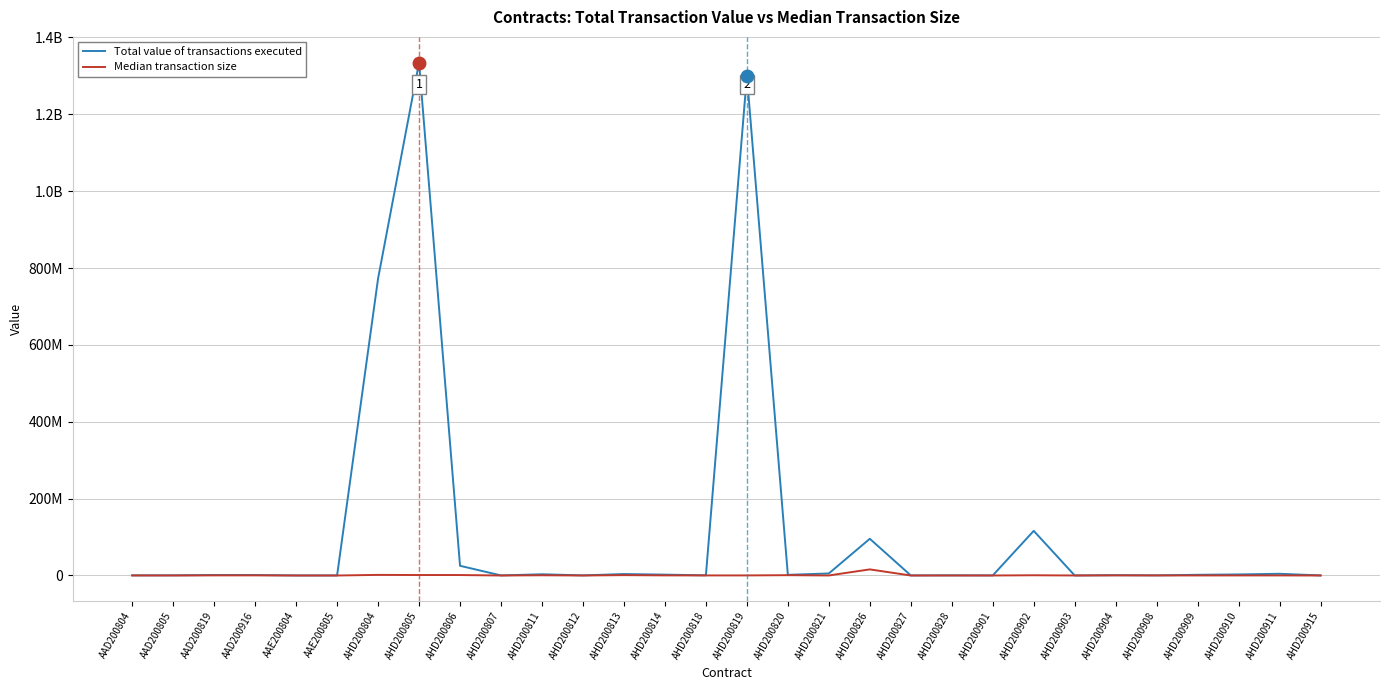

What is the approximate value of Median transaction size at AHD200806?

1220399.8